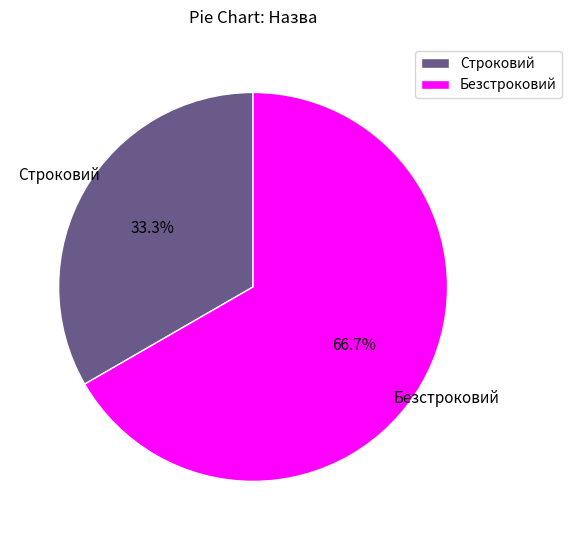

Do Безстроковий and Строковий together represent more than half of the pie?

Yes